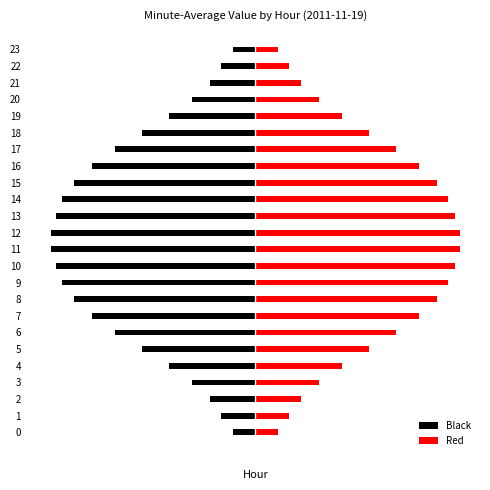

How many bars are there in each group?

2